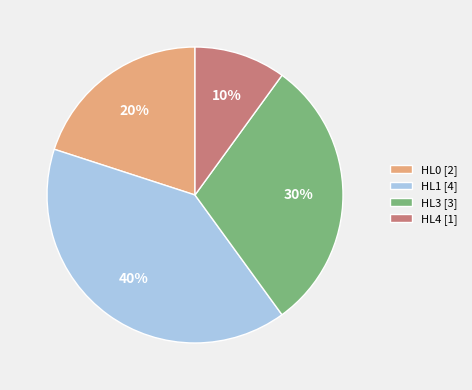

What is the smallest slice in the pie chart?

HL4